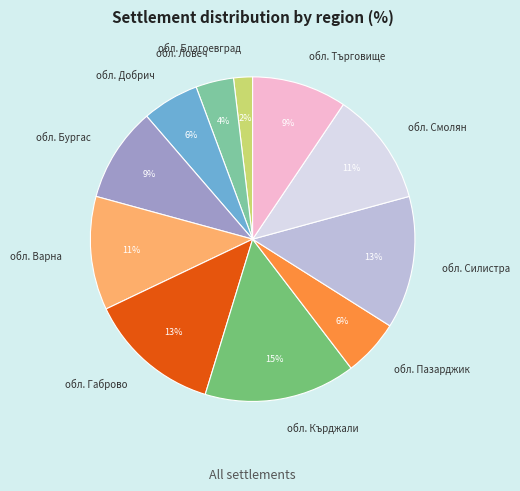

What percentage is the обл. Бургас slice, to the nearest percent?

9%